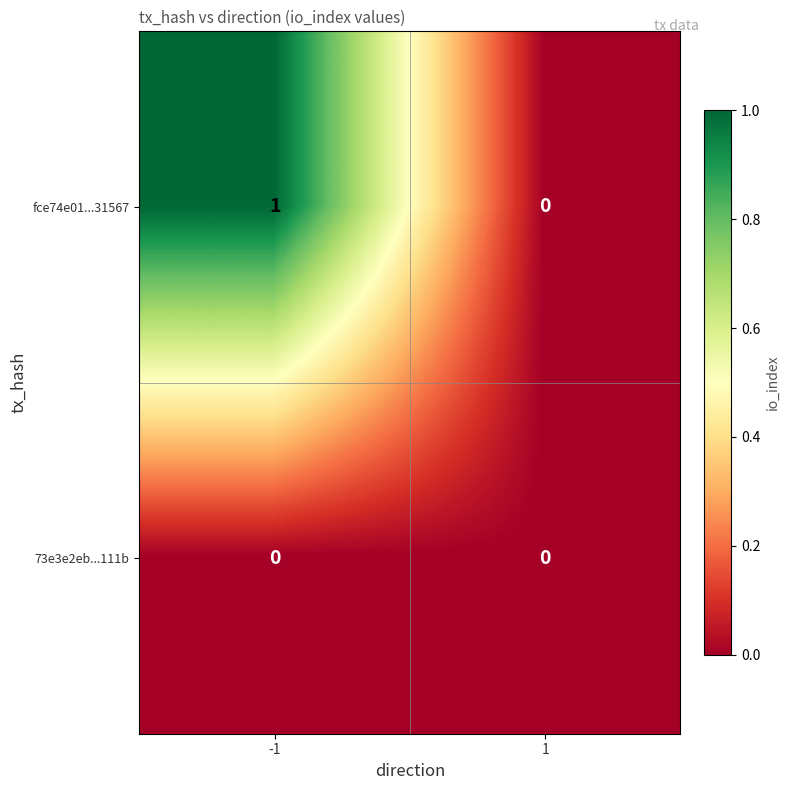

Which series has the largest total across all categories?

fce74e01...31567